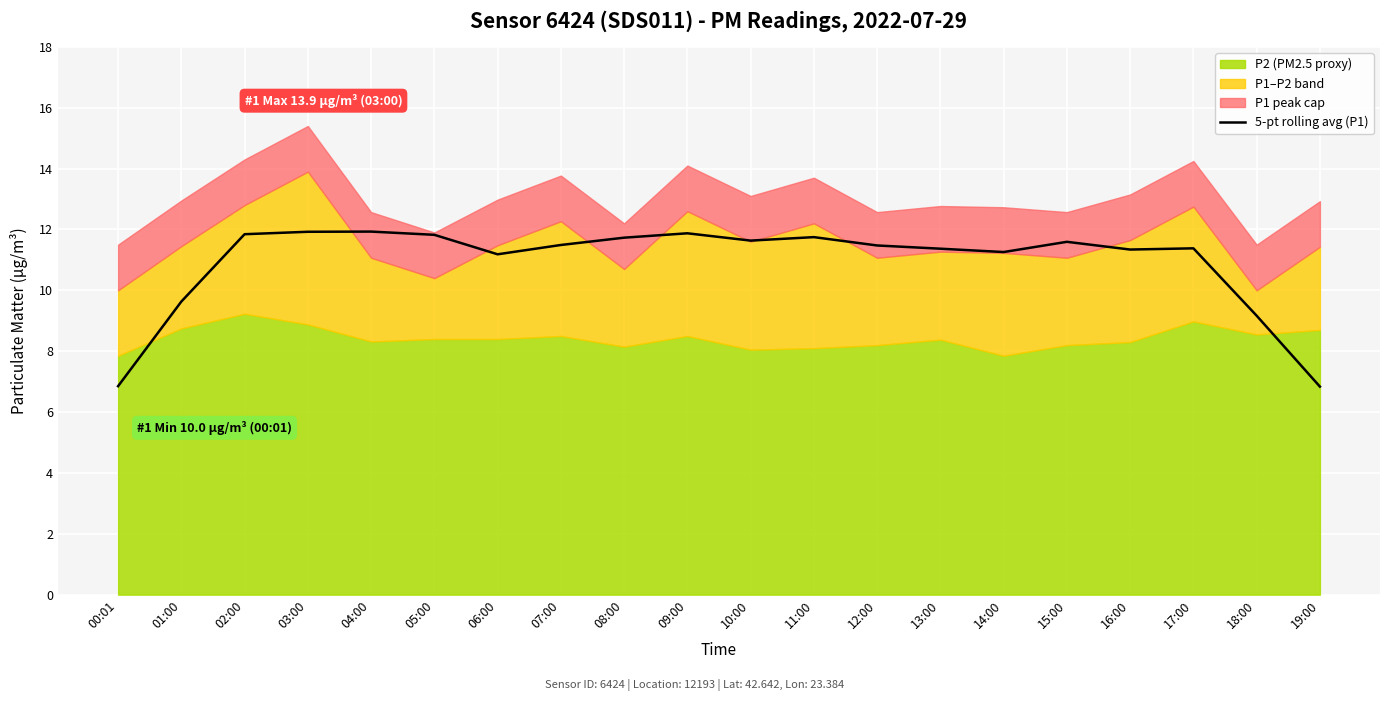

The value at 00:01 is 6.9. True or false?

True